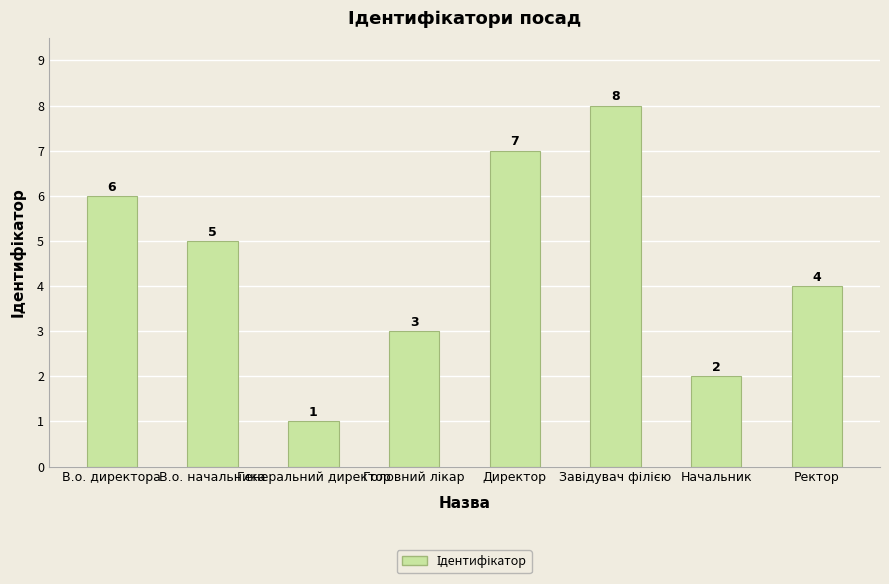

The value at Начальник is 3. True or false?

False